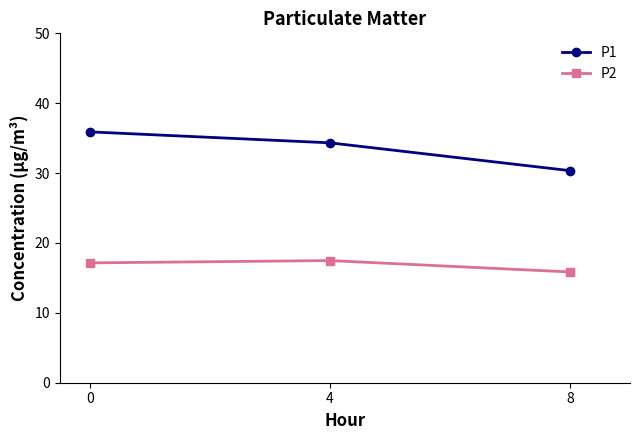

The value of P2 at 0 is 23.1. True or false?

False